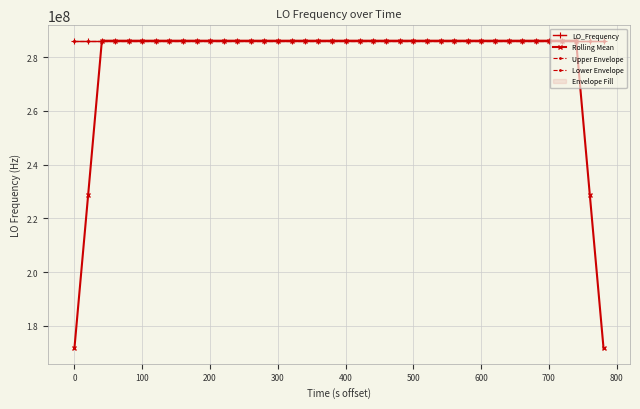

What is the highest value of the Rolling Mean series?

286078800.7